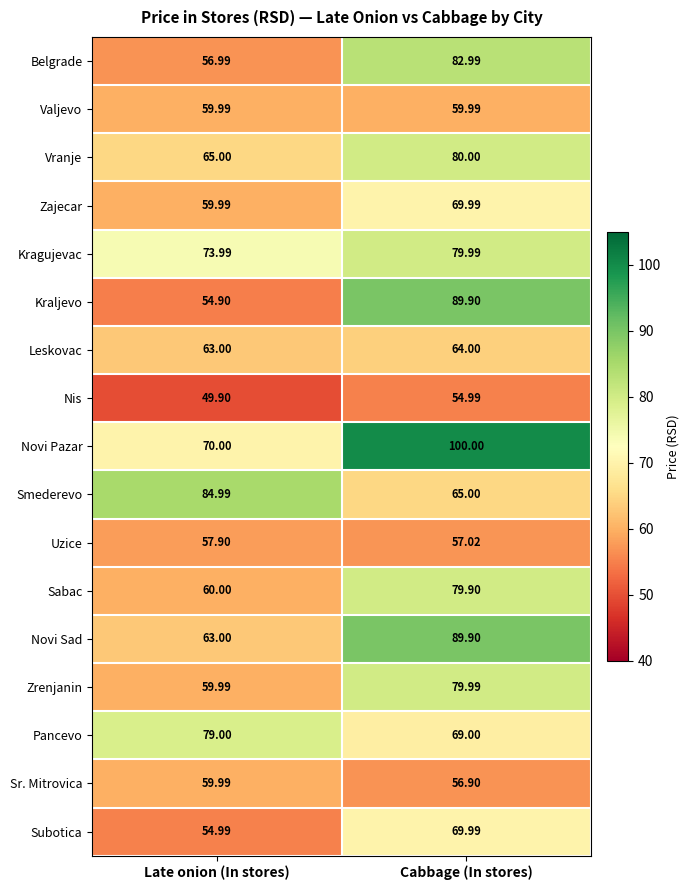

What is the difference between the highest and lowest values at Cabbage (In stores)?

45.0